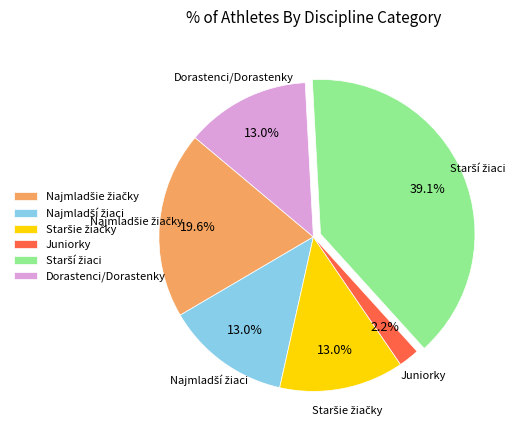

Do Dorastenci/Dorastenky and Juniorky together represent more than half of the pie?

No